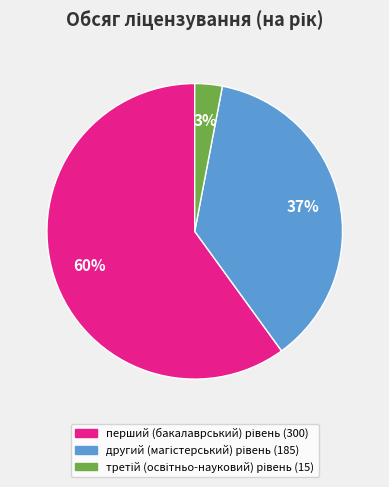

Is there a majority slice in this chart?

Yes